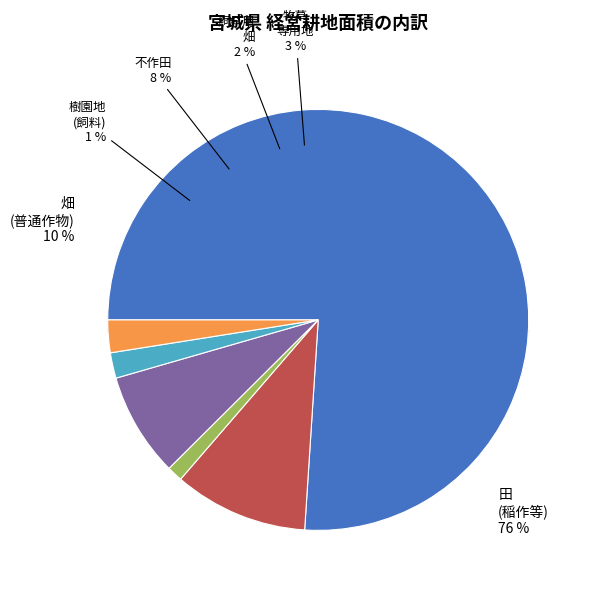

Is there any slice that represents more than half of the pie?

Yes